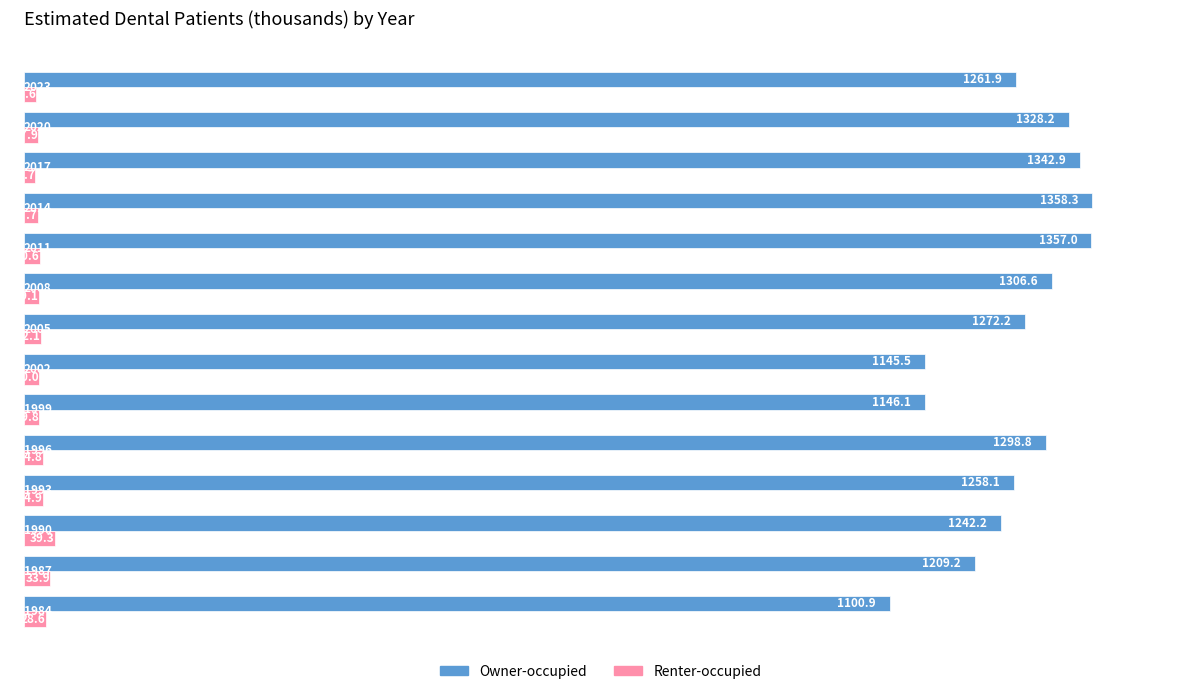

Which series has the widest spread of values?

Owner-occupied